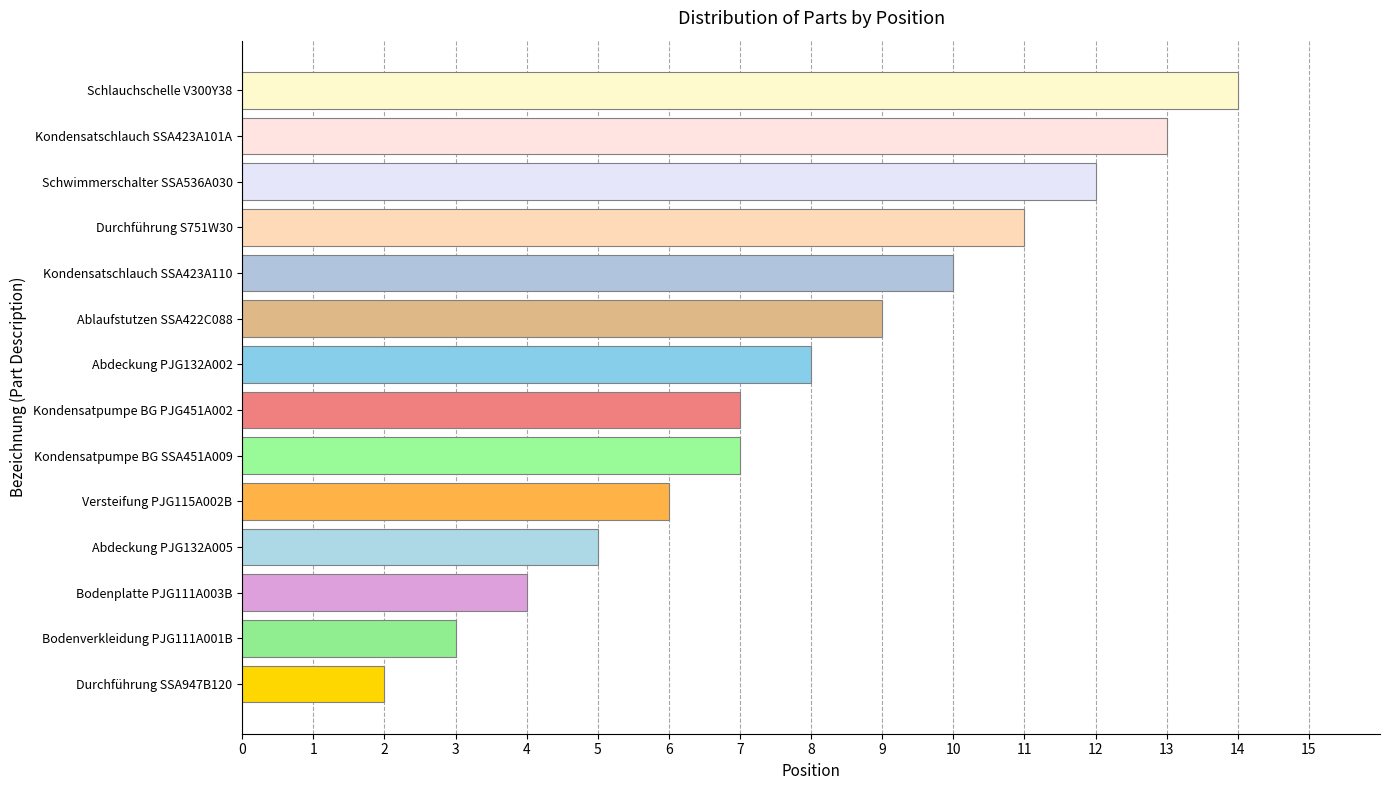

What is the minimum value shown in the chart?

2